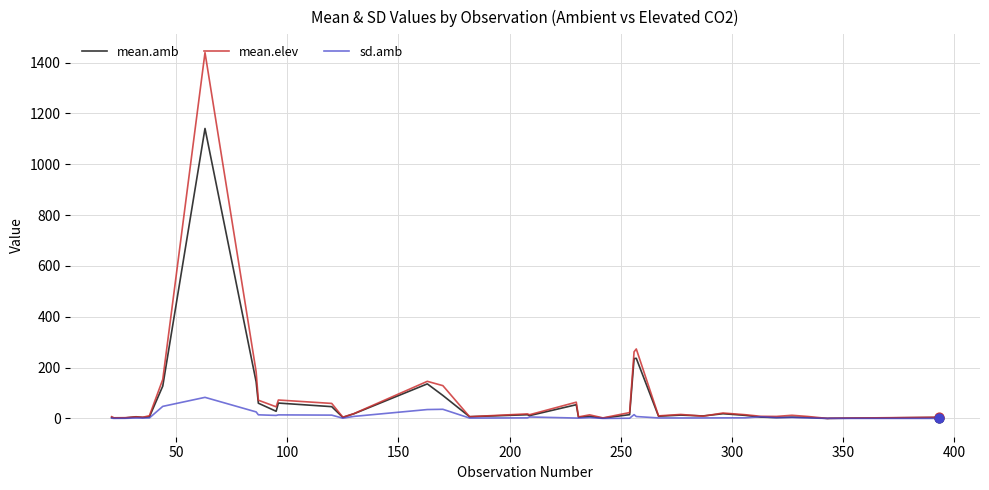

What are all the series names shown in the legend?

mean.amb, mean.elev, sd.amb